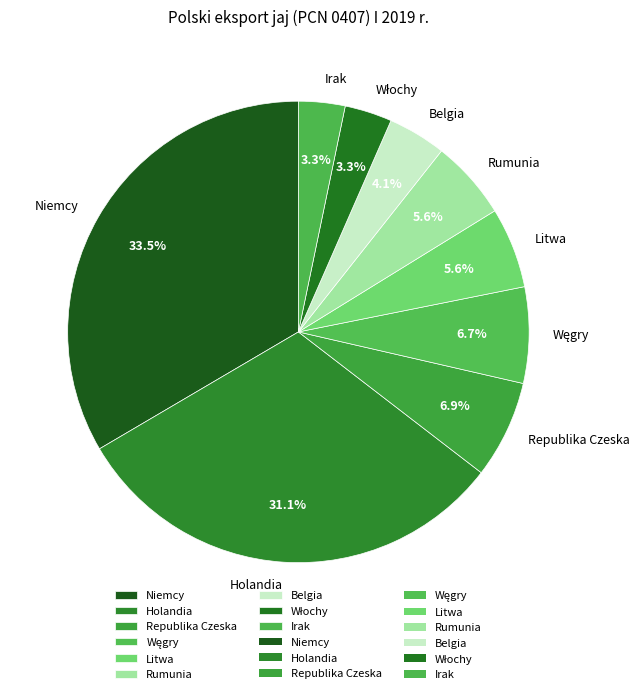

Which slice is the largest?

Niemcy